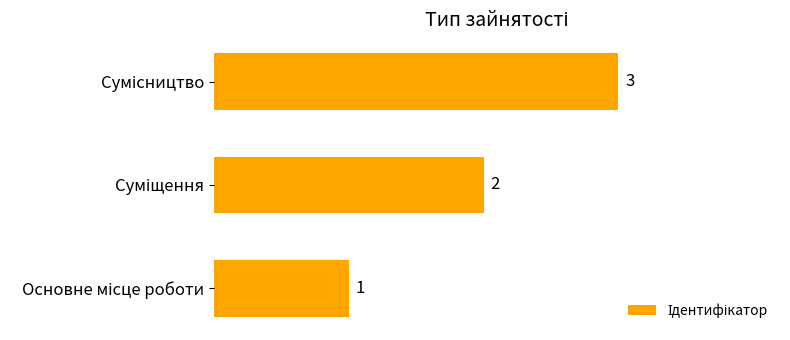

What is the maximum value shown in the chart?

3